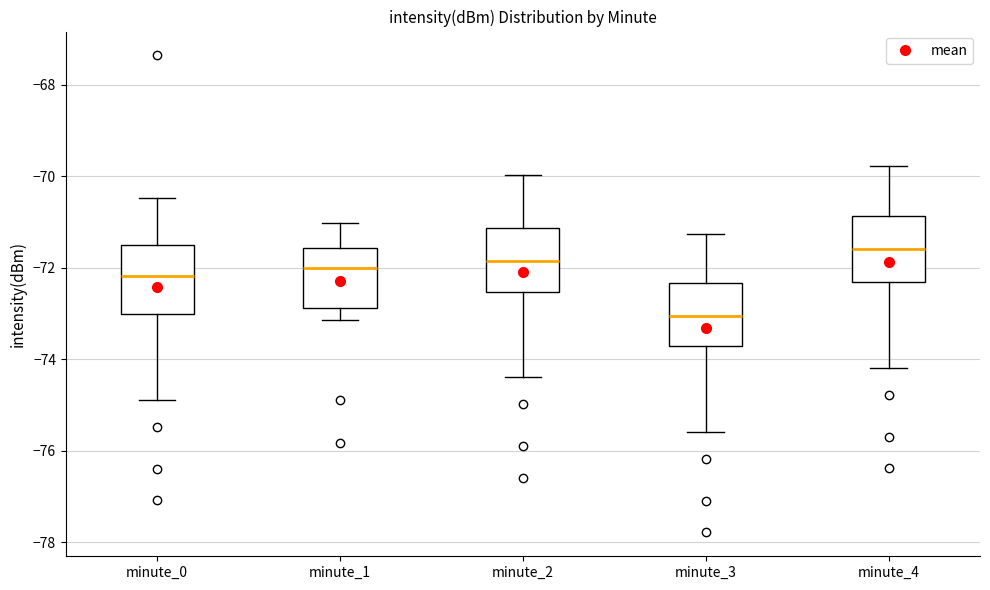

Reading left to right, transcribe this box plot: for each box, give where its median line is, the range the box spans, and where its two whiskers end, as read against the y-axis. The values are not printed on the chart, so give them approximately, as read against the axis.

minute_0: median -72.2, box -73.0 to -71.6, whiskers -74.8 to -70.4
minute_1: median -72.0, box -72.8 to -71.6, whiskers -73.2 to -71.0
minute_2: median -71.8, box -72.6 to -71.2, whiskers -74.4 to -70.0
minute_3: median -73.0, box -73.8 to -72.4, whiskers -75.6 to -71.2
minute_4: median -71.6, box -72.4 to -70.8, whiskers -74.2 to -69.8